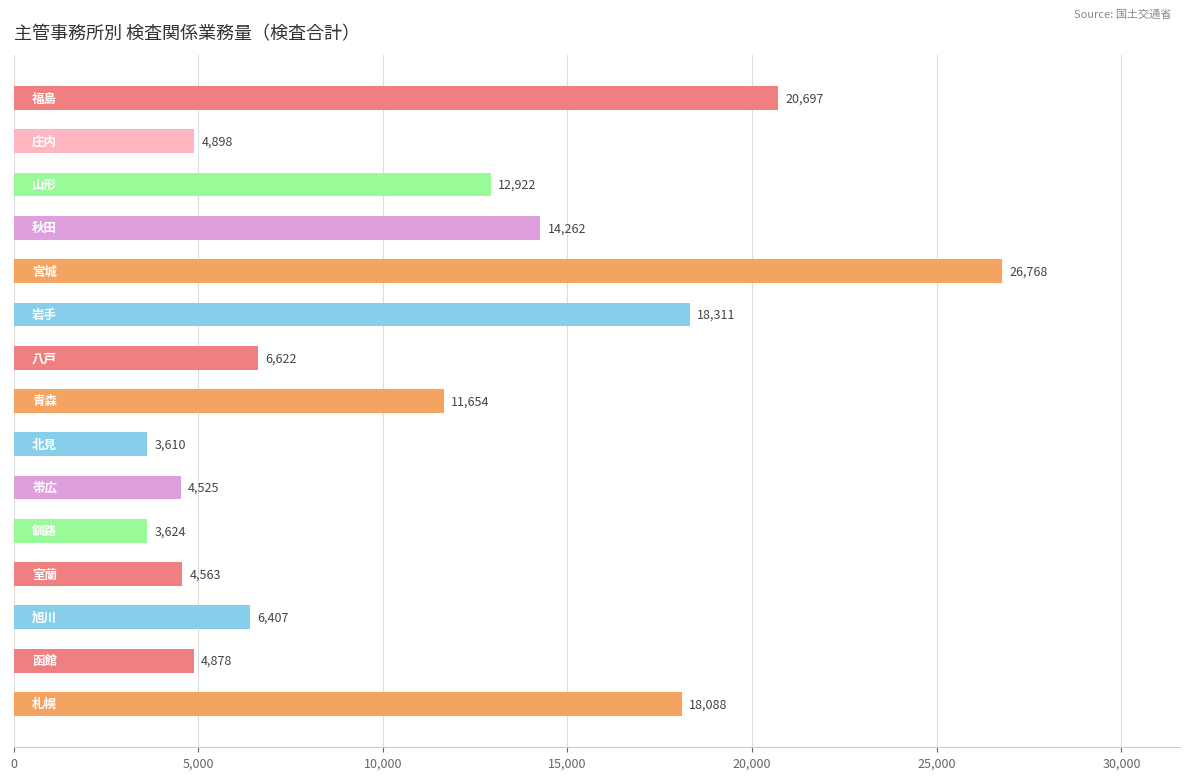

What is the smallest value displayed?

3610